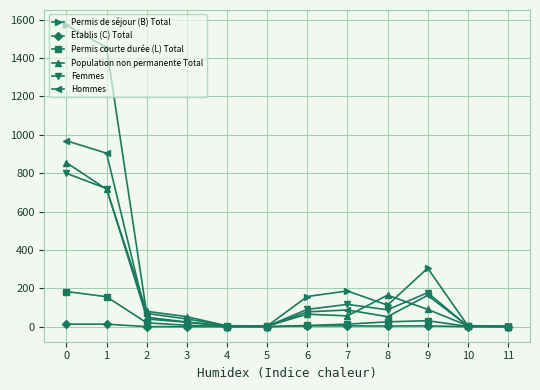

Which series has the largest total across all categories?

Permis de séjour (B) Total